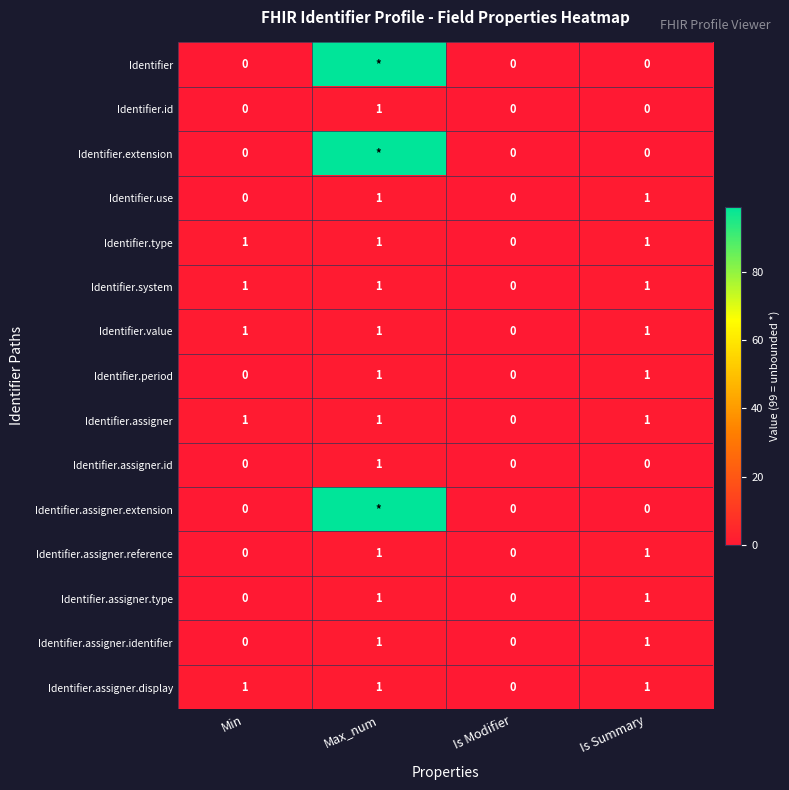

Count the Identifier.assigner.id values in the range 0 to 1.

4